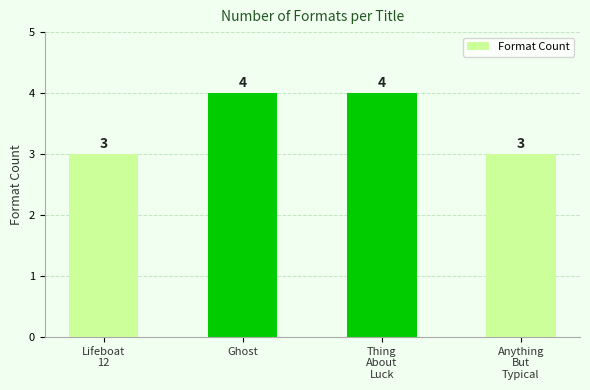

Does the chart contain stacked bars?

No